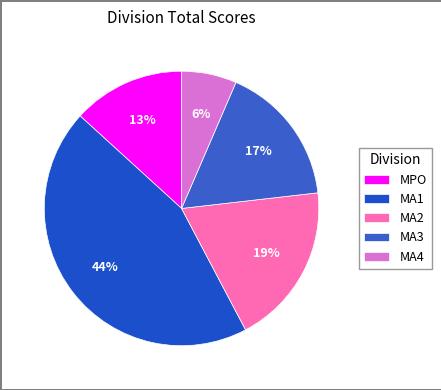

Rank the categories by value from lowest to highest.

MA4, MPO, MA3, MA2, MA1